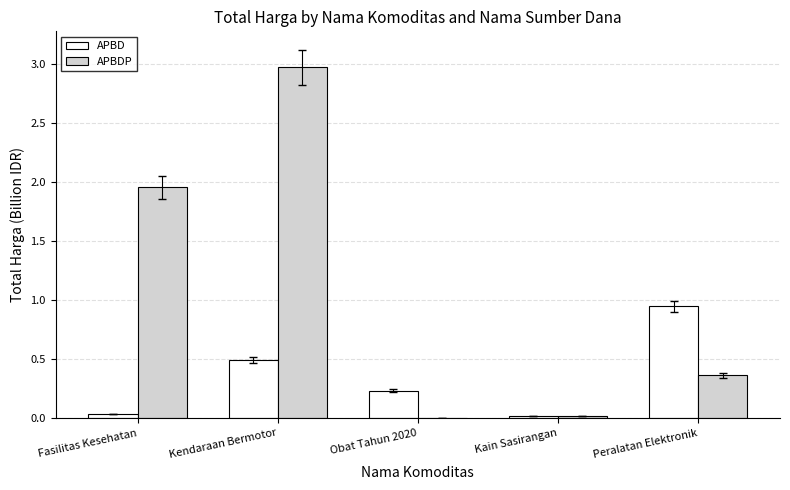

The APBD series shows 0.5 at Kendaraan Bermotor. True or false?

True